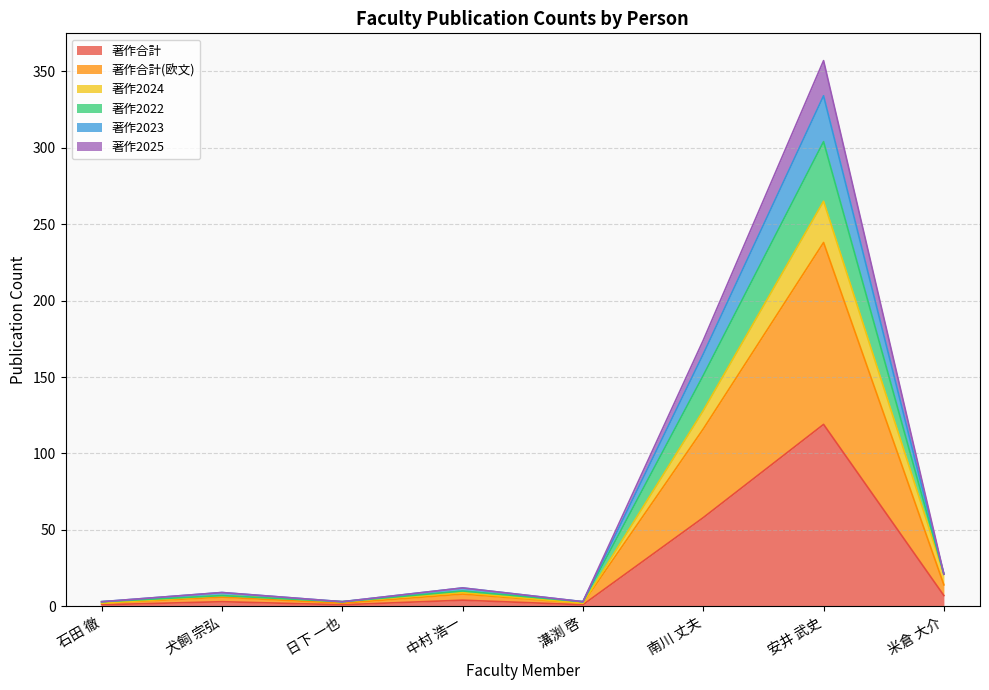

How many series are shown in this chart?

6